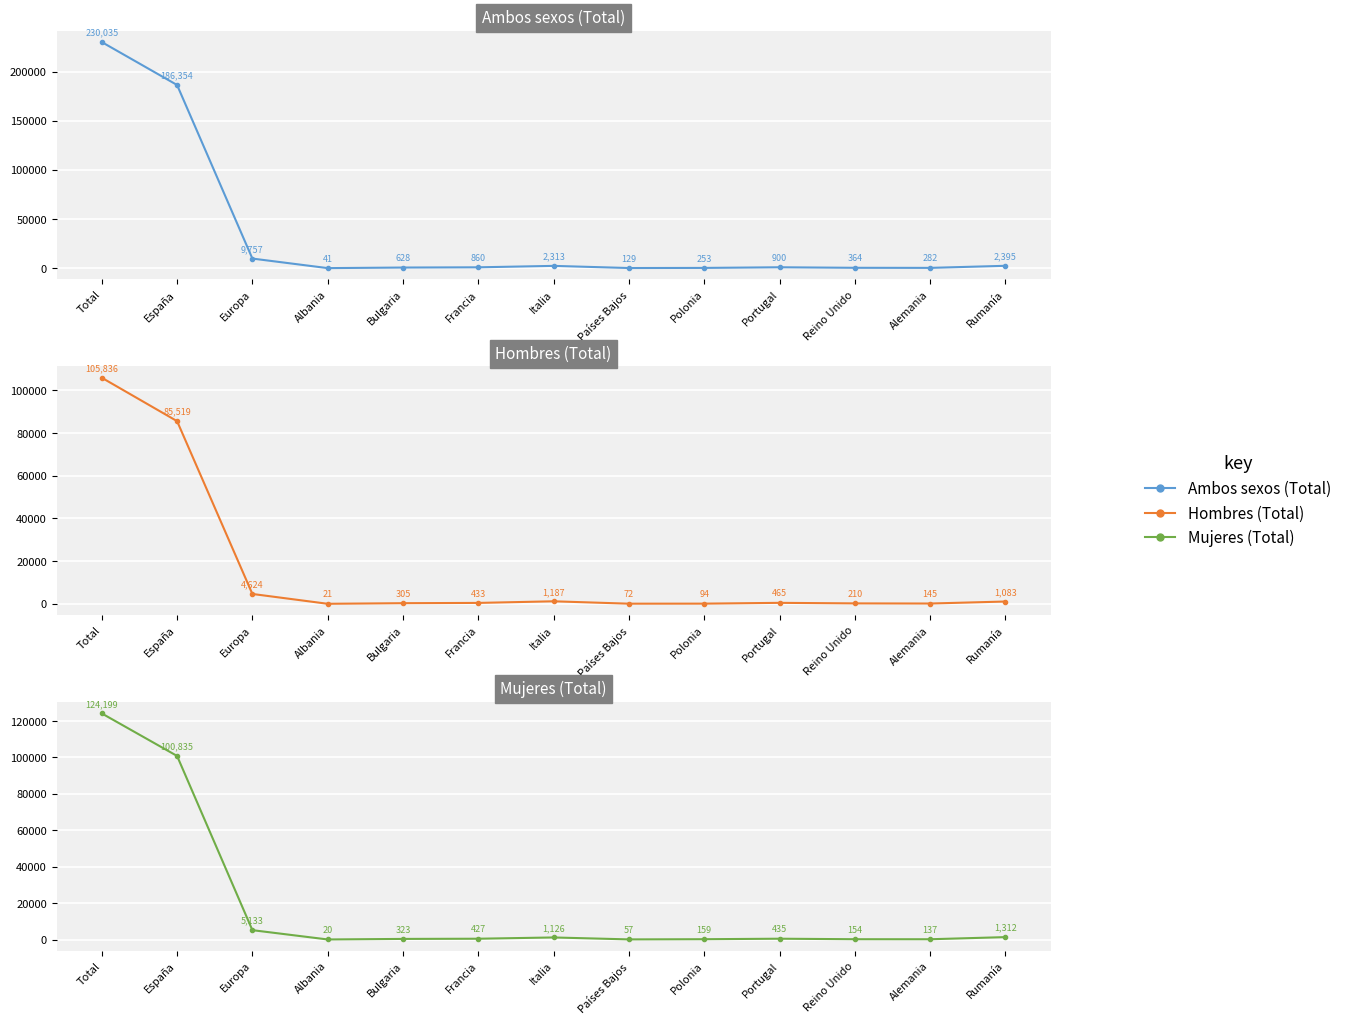

Is it true that Mujeres (Total) equals 8754 at Europa?

False